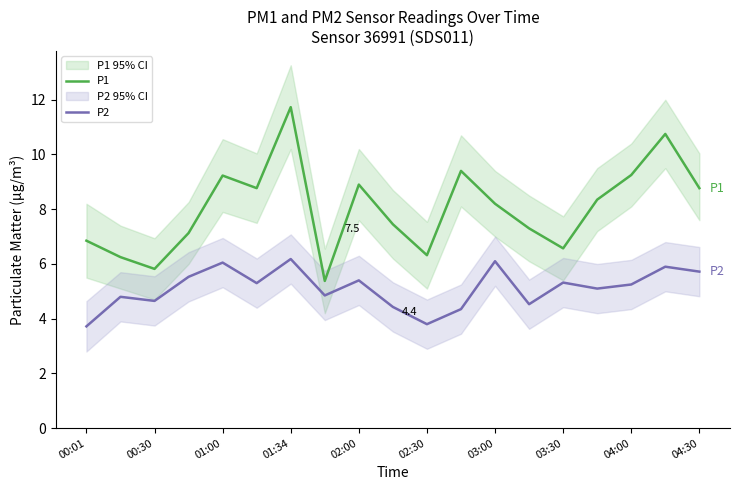

List the series in order of their peak value, lowest first.

P2, P1